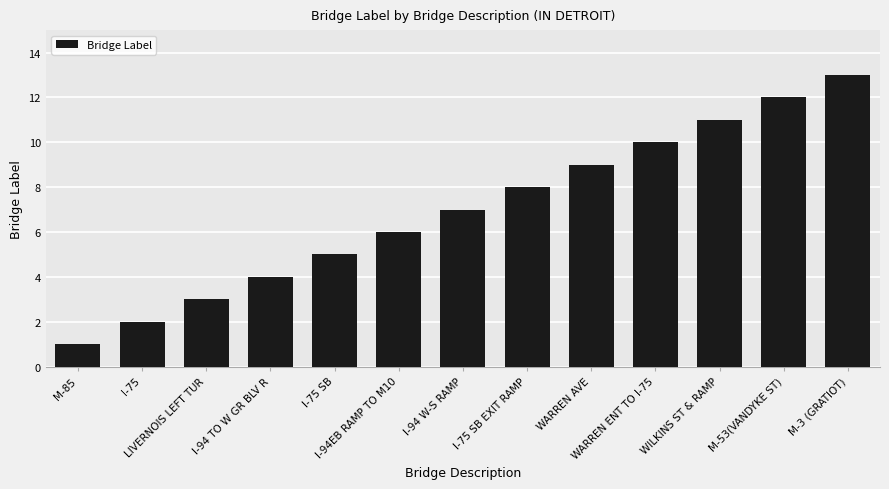

What is the smallest value displayed?

1